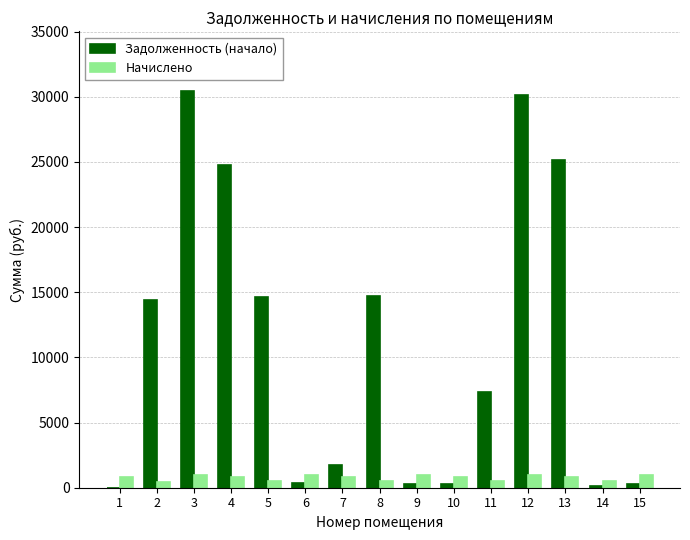

What is the sum of all Начислено values?

11444.8